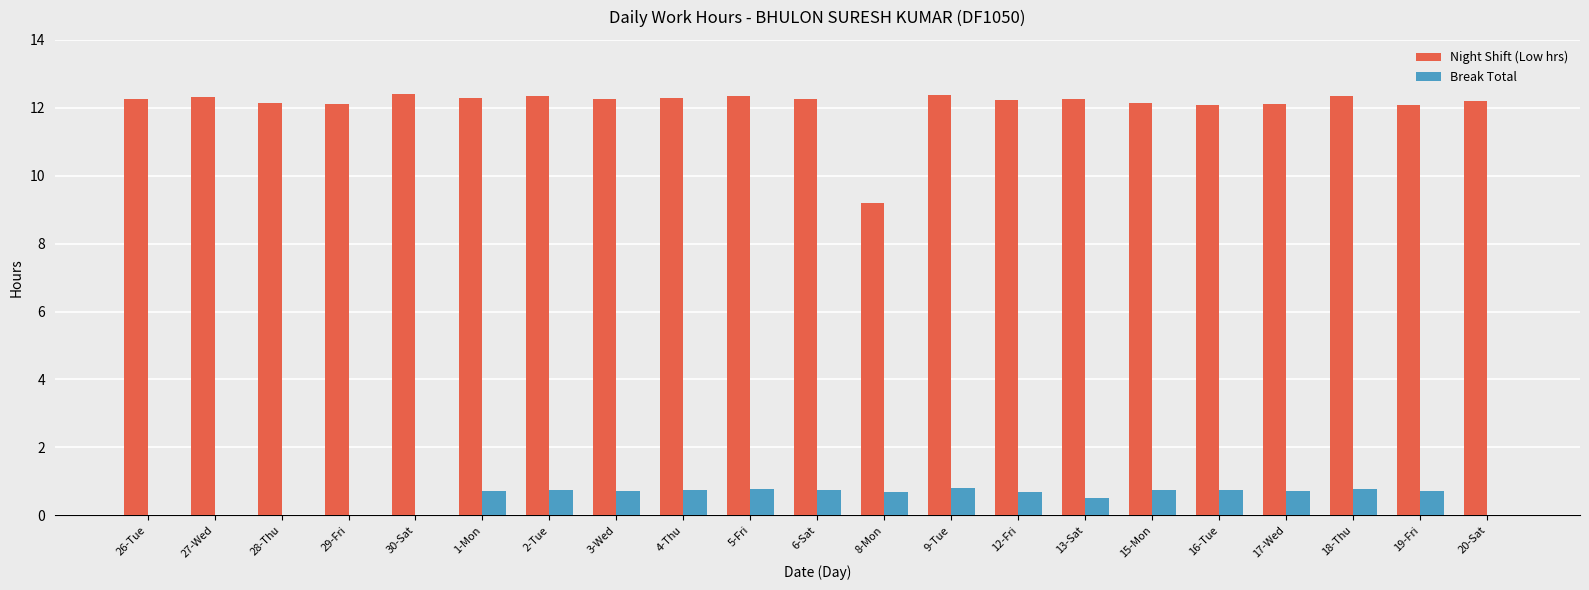

What is the maximum value for Break Total?

0.8